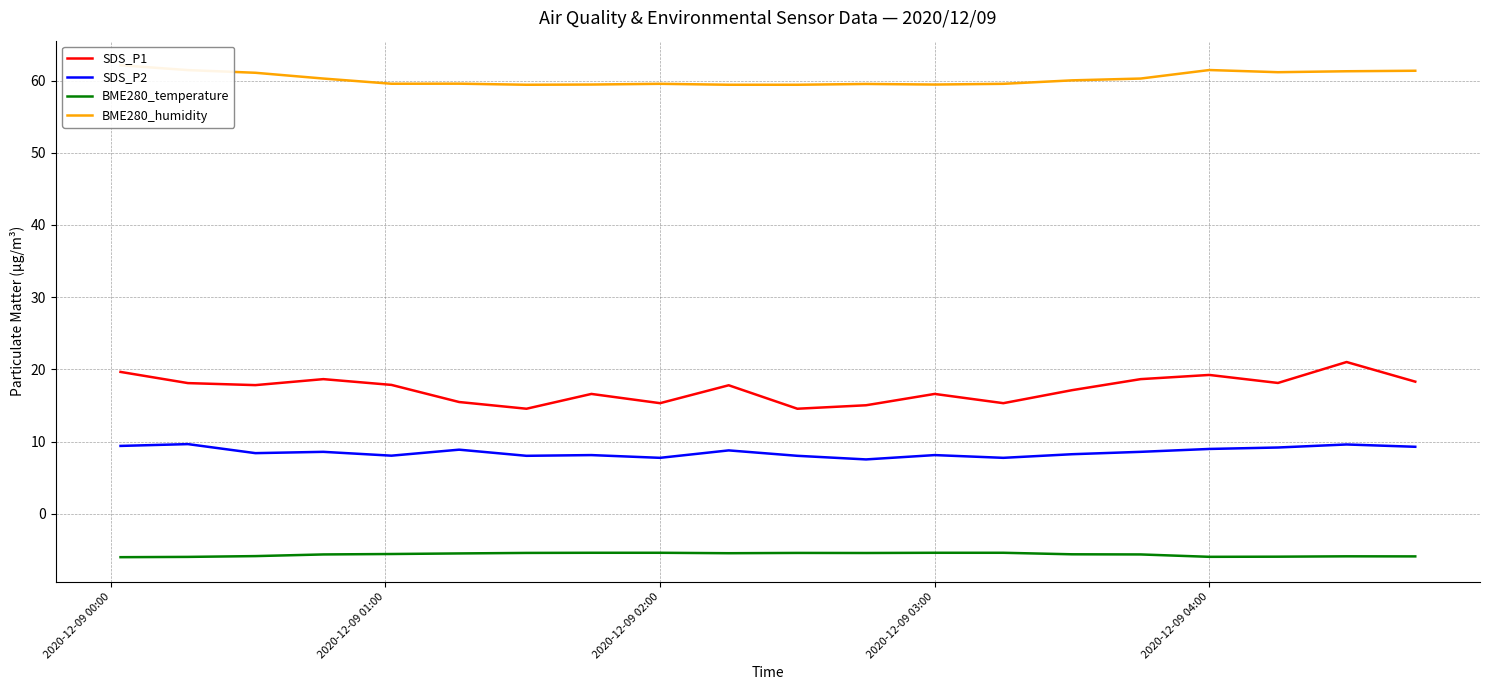

Is this an area chart (filled region under the line)?

No